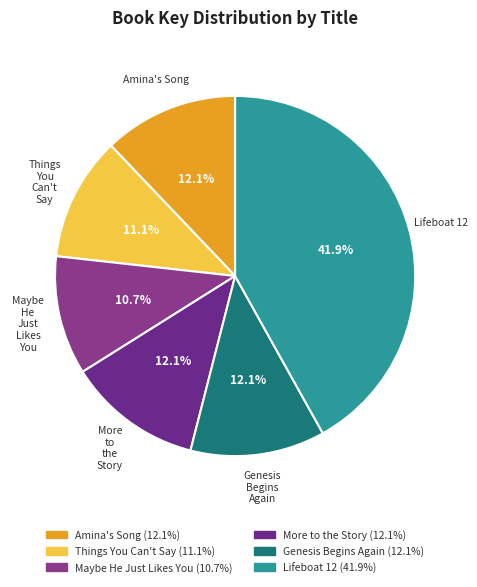

Does Things You Can't Say represent more than half of the total?

No